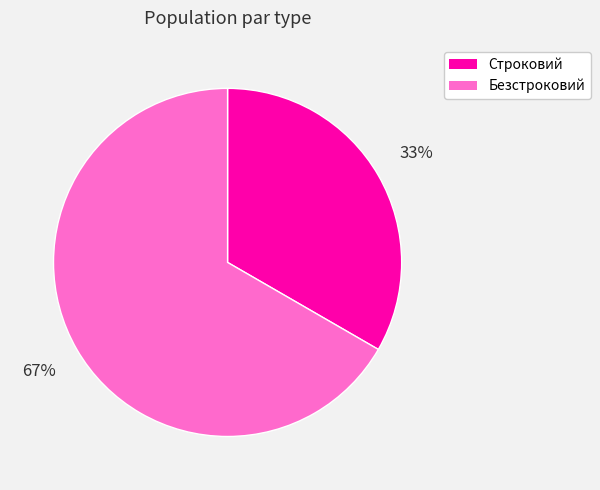

Is there a majority slice in this chart?

Yes